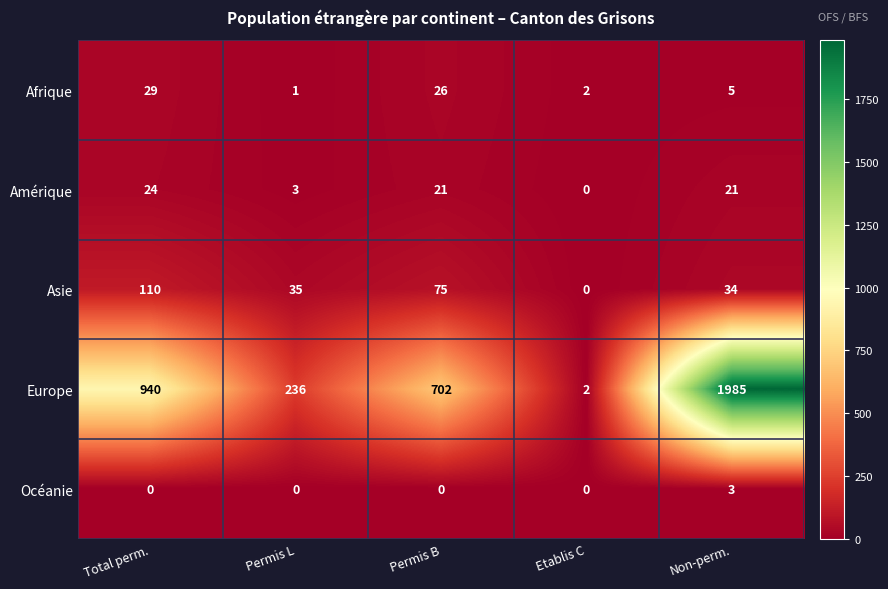

Rank the series by their maximum value, from lowest to highest.

Océanie, Amérique, Afrique, Asie, Europe